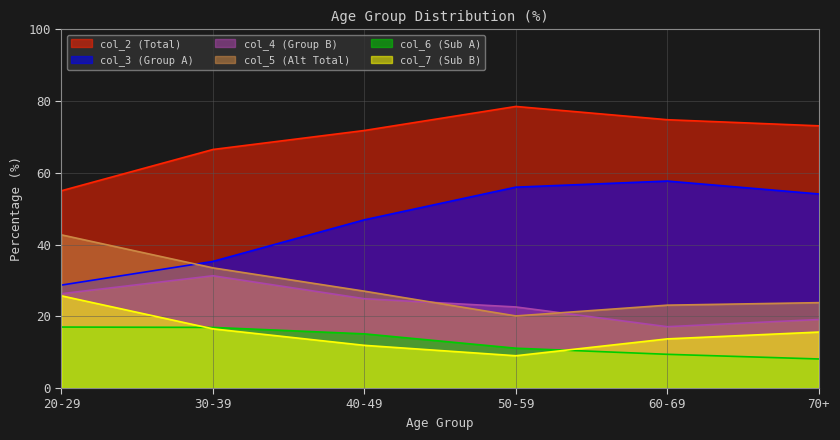

How many values in the col_7 (Sub B) series exceed 15?

3